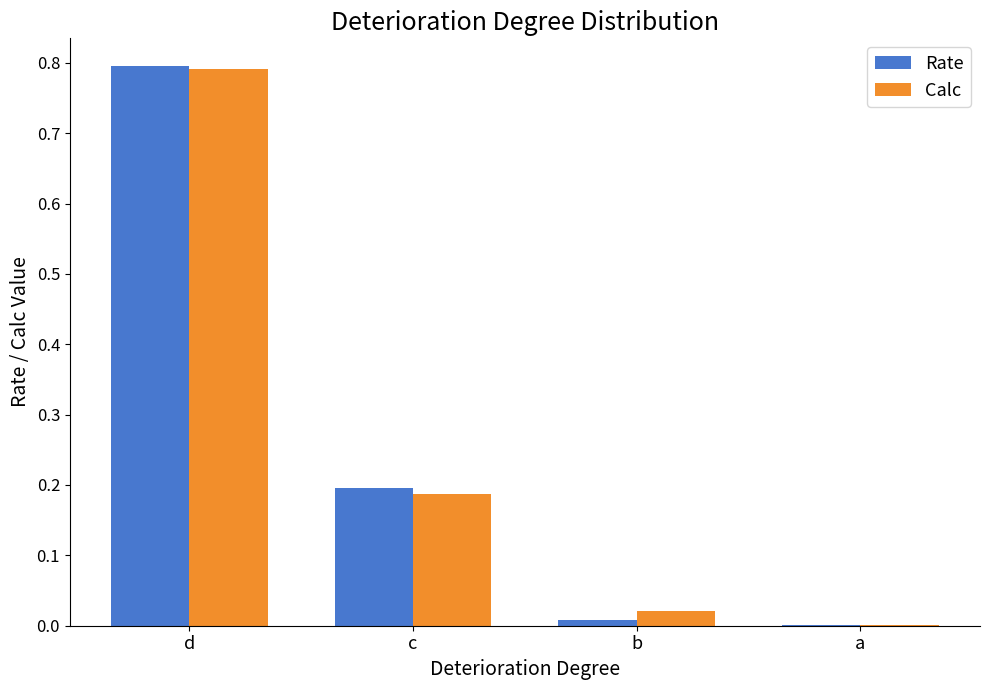

What is the sum of all Calc values?

1.0